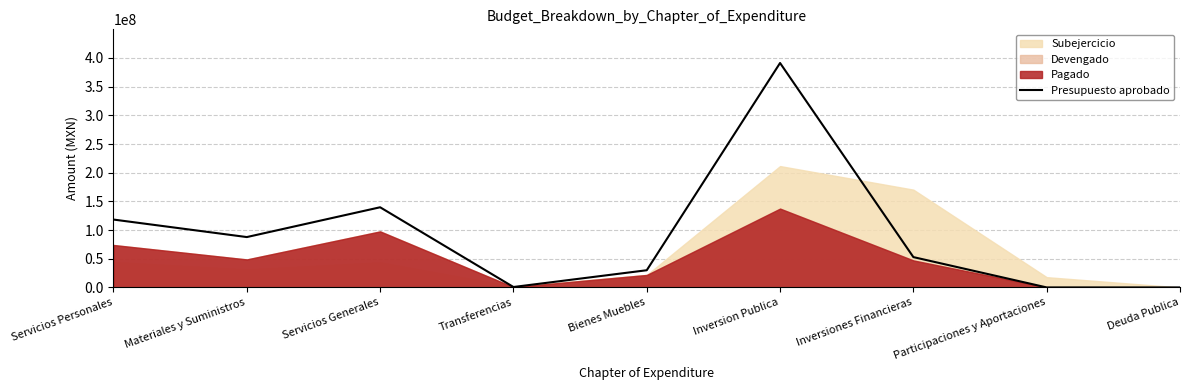

What is the approximate value at Inversion Publica?

391187926.0